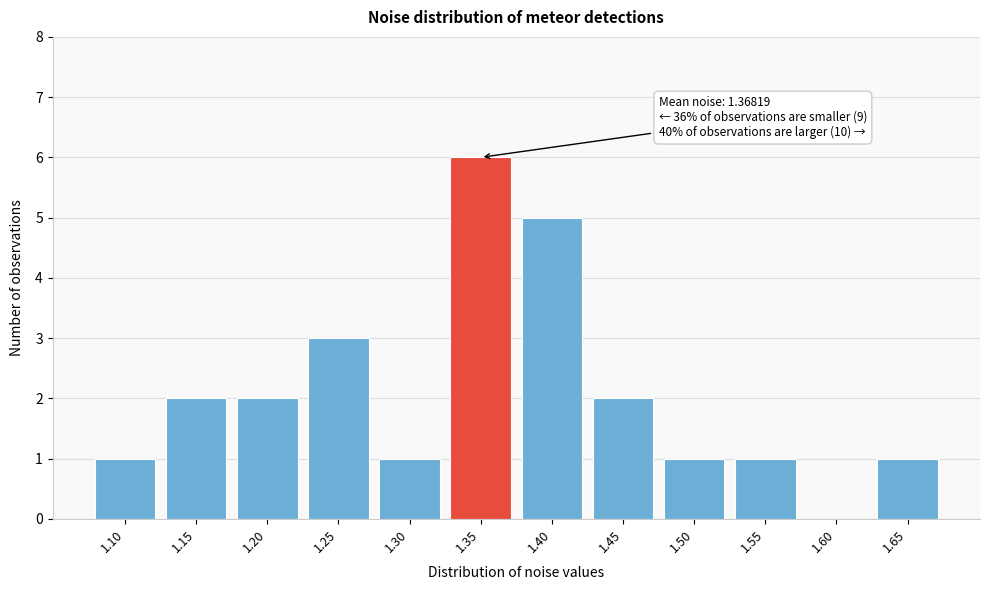

Reading left to right, transcribe all the data shown in this chart.

1.10=1	1.15=2	1.20=2	1.25=3	1.30=1	1.35=6	1.40=5	1.45=2	1.50=1	1.55=1	1.60=0	1.65=1